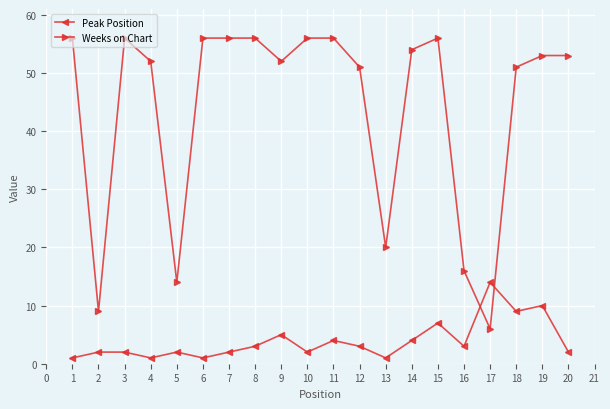

Reading left to right, extract all data points from this chart.

Peak Position: 1	2	2	1	2	1	2	3	5	2	4	3	1	4	7	3	14	9	10	2
Weeks on Chart: 56	9	56	52	14	56	56	56	52	56	56	51	20	54	56	16	6	51	53	53